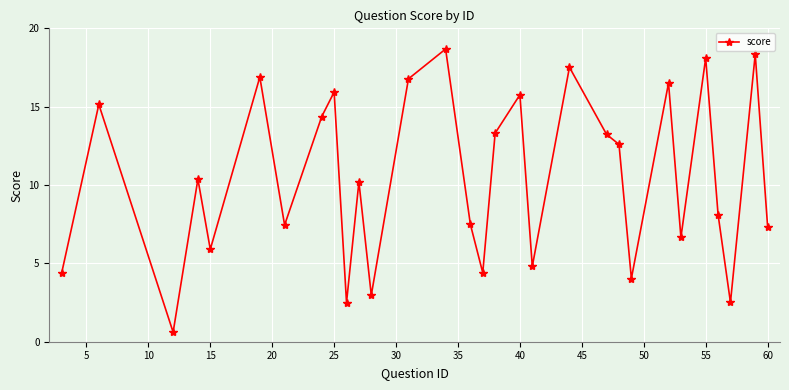

What is the value of the 19th point from the left?

4.8